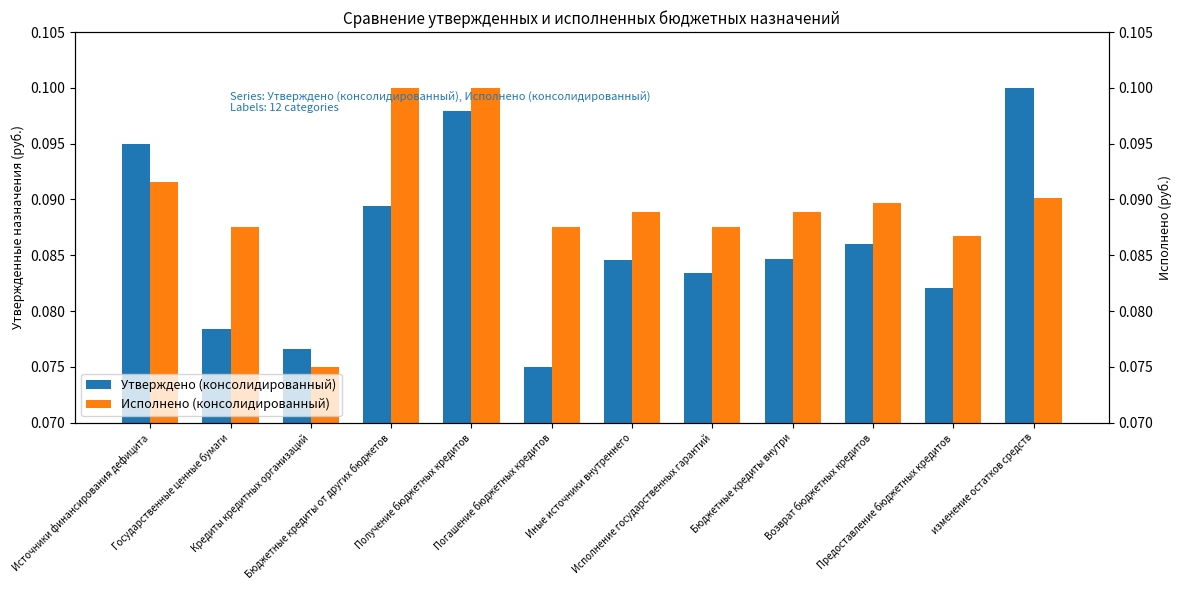

What position from the left is Предоставление бюджетных кредитов?

11